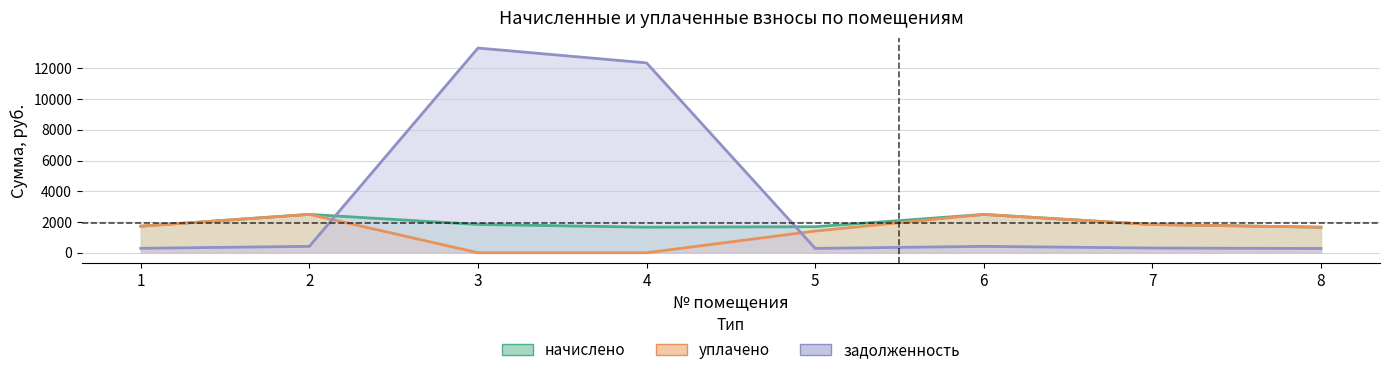

Between which two adjacent categories do задолженность and уплачено first intersect?

2 and 3